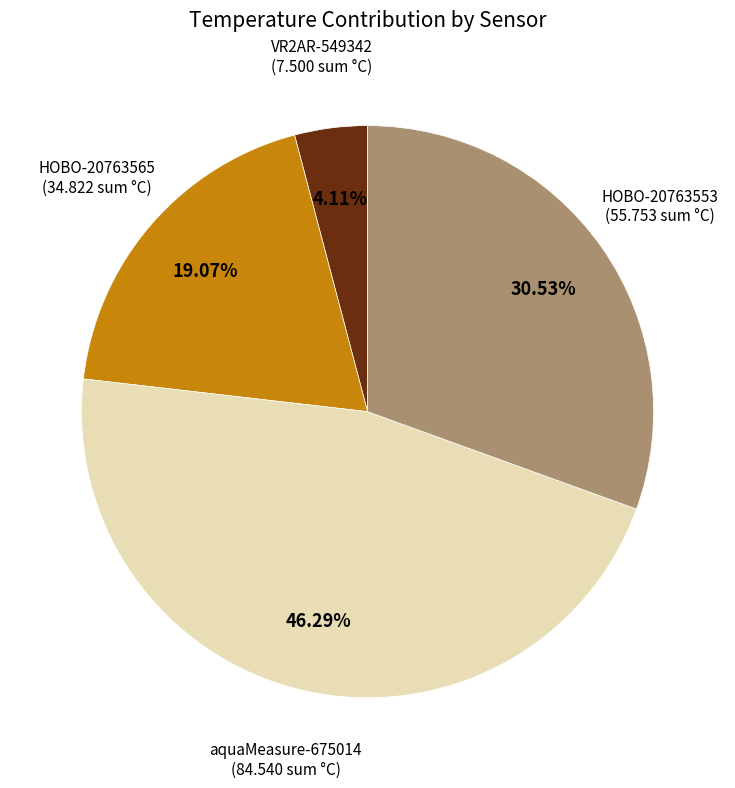

To the nearest percent, what is the difference between the aquaMeasure-675014 and HOBO-20763553 slice percentages?

16%